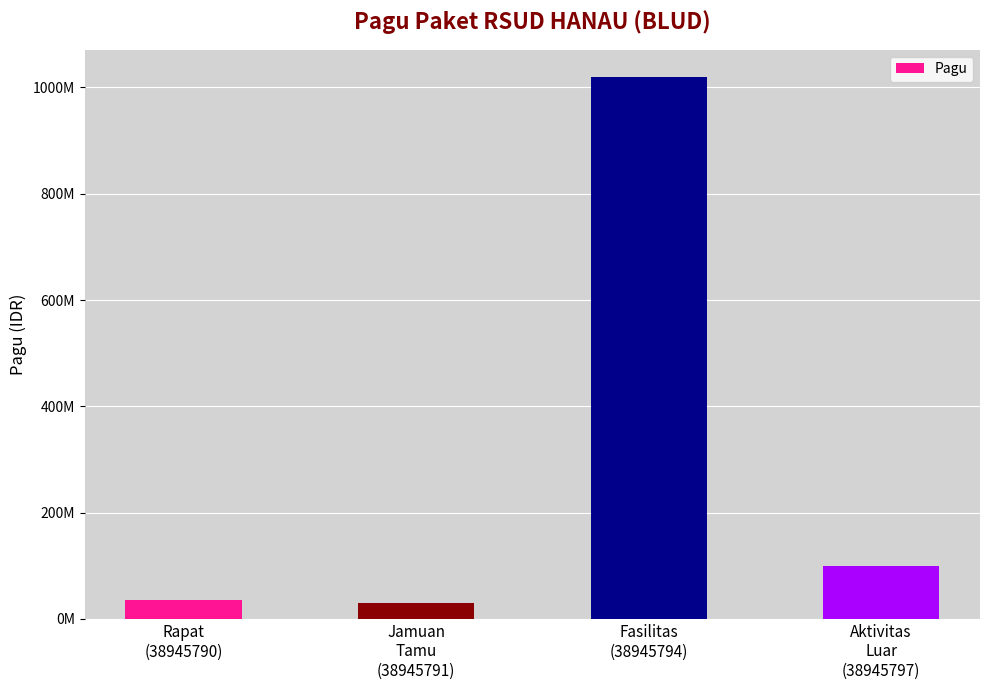

Does the chart contain any negative values?

No